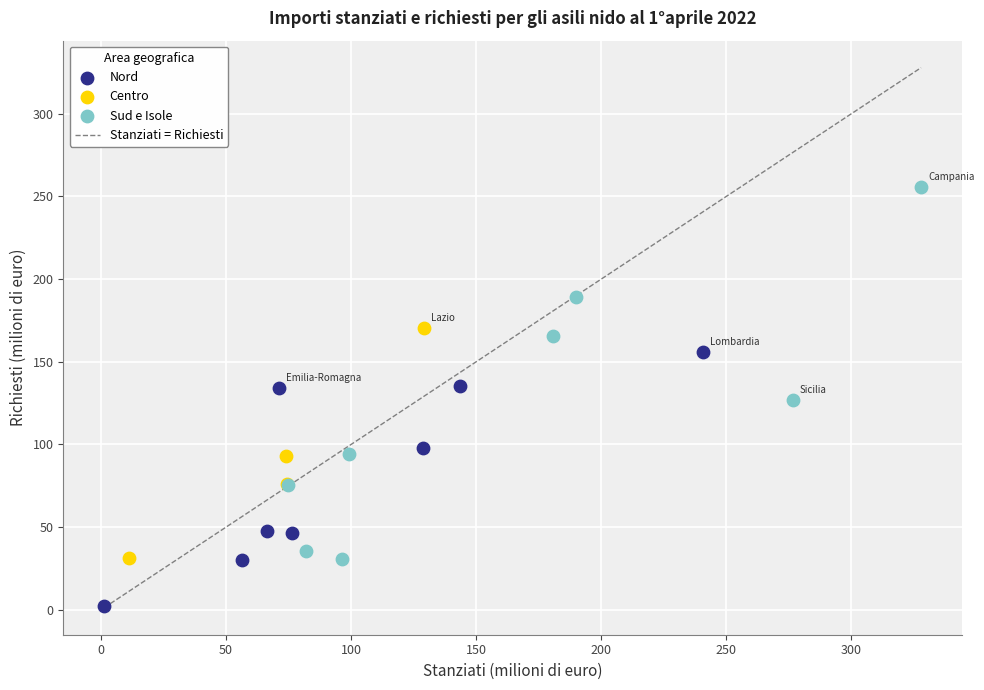

Which series reaches the maximum Y coordinate?

Sud e Isole